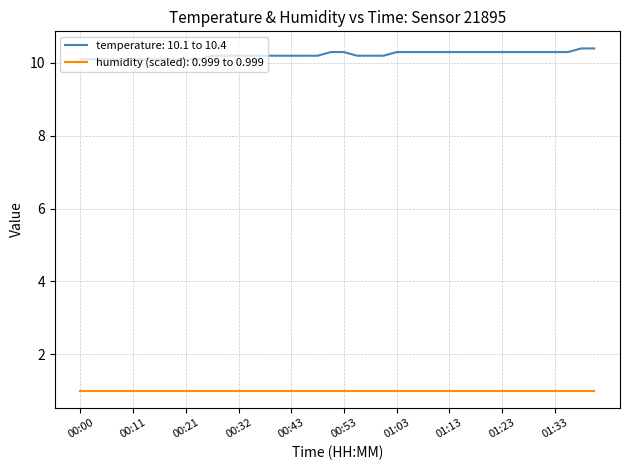

True or false: temperature: 10.1 to 10.4 and humidity (scaled): 0.999 to 0.999 intersect in this chart.

False